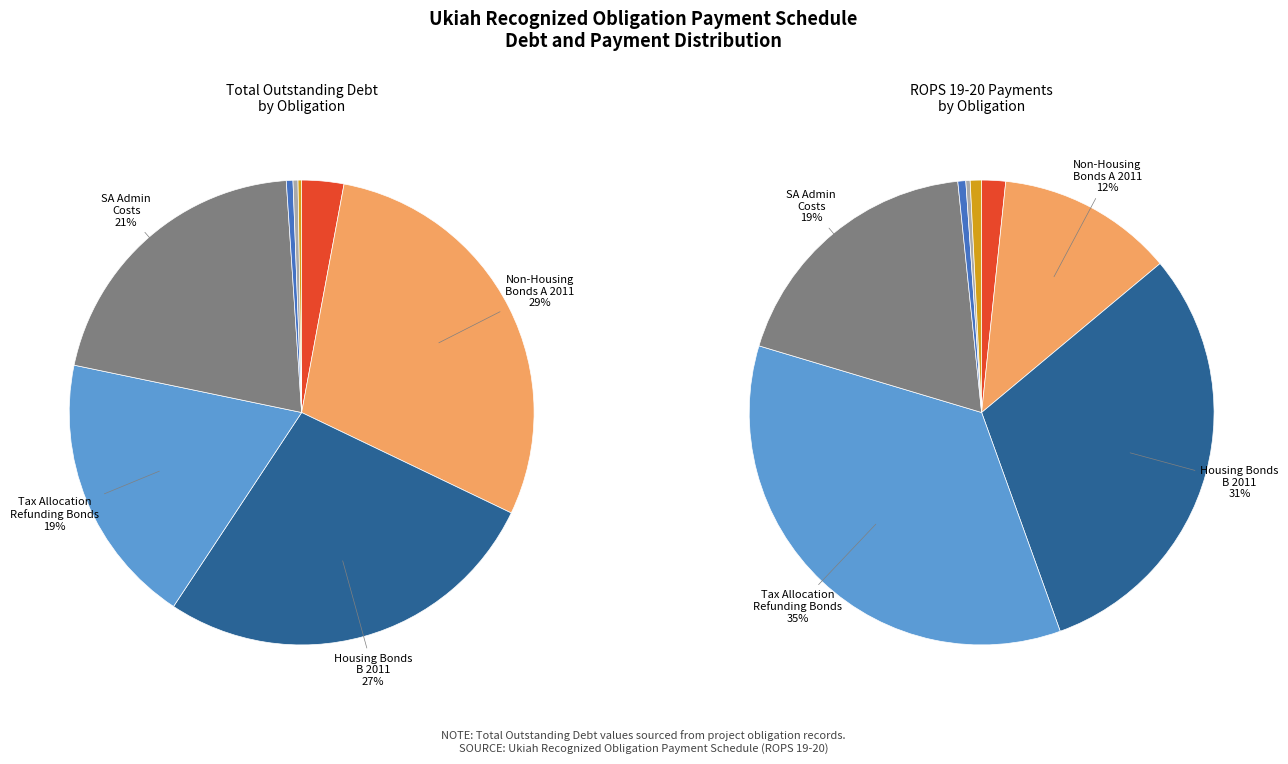

Does Trustee services account for over 50% of the chart?

No